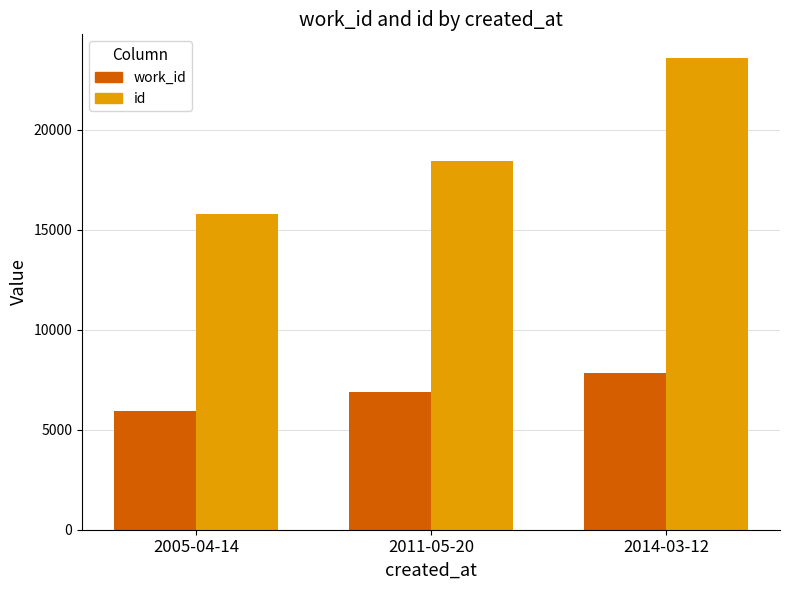

What is the value of the work_id bar at the 2nd from the left?

6858